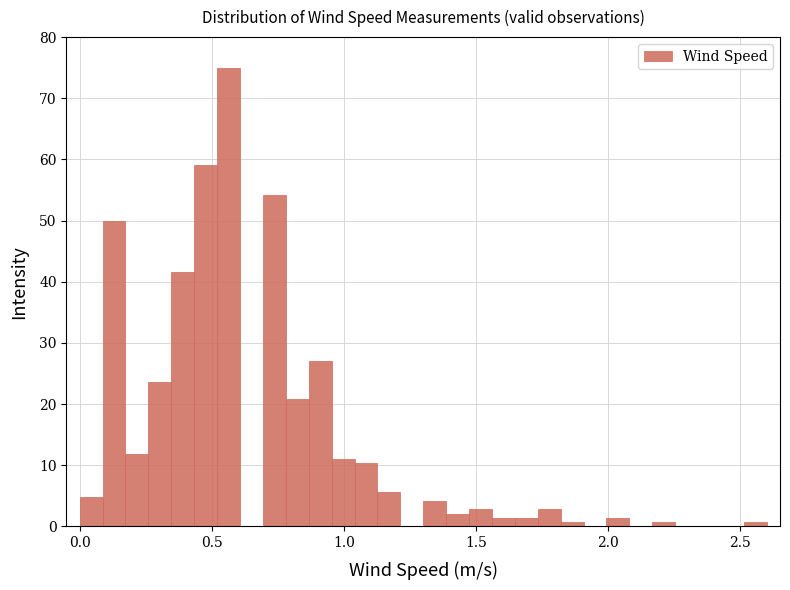

Read against the x-axis, roughly where is the centre of the tallest bar?

0.55